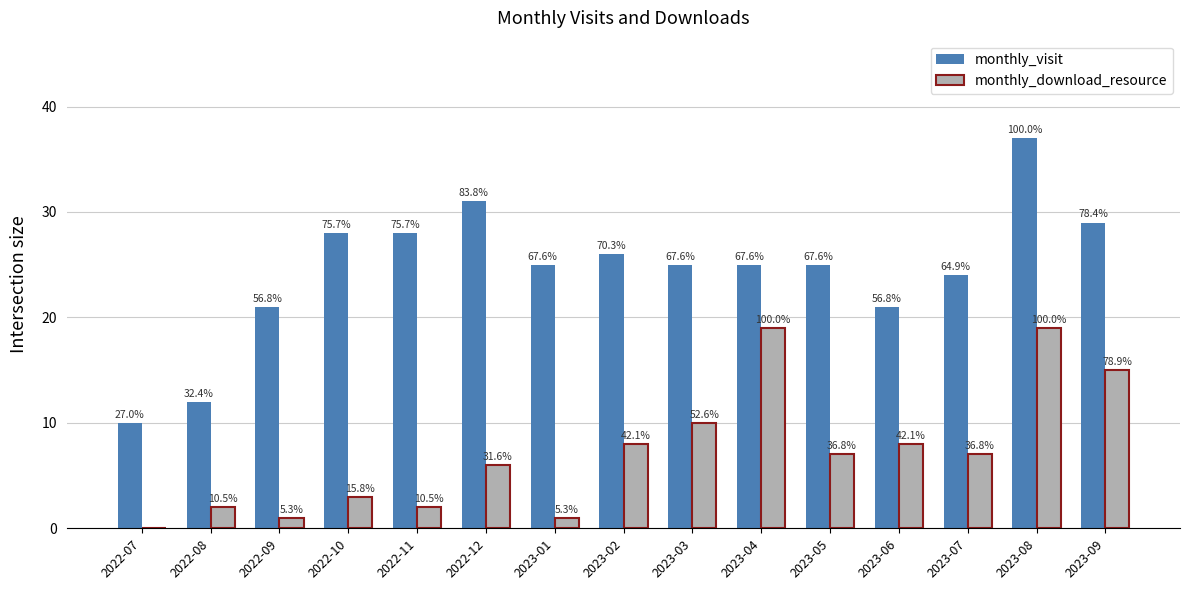

Are the bars horizontal?

No